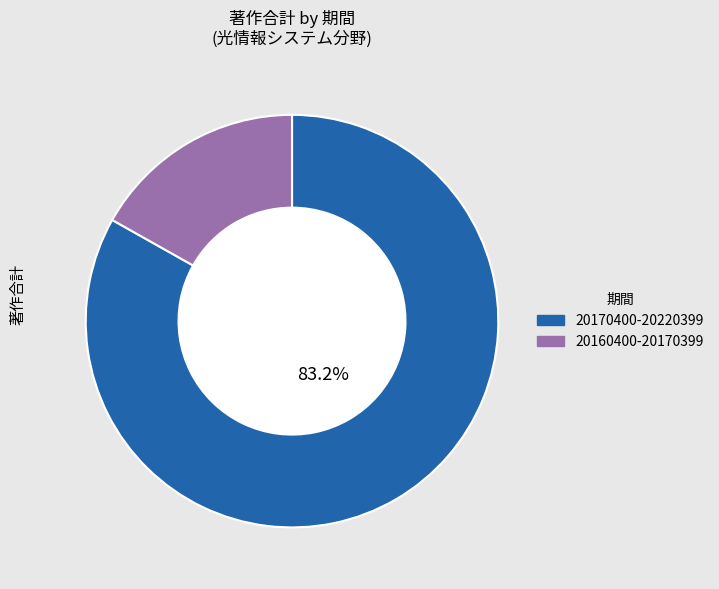

Count the number of slices in the pie.

2